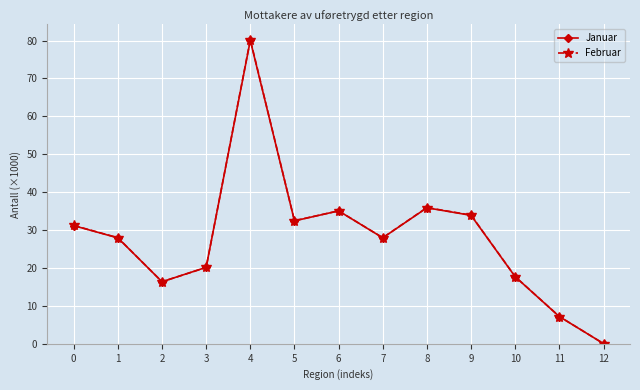

Which series ends up on top after the final intersection of Februar and Januar?

Januar